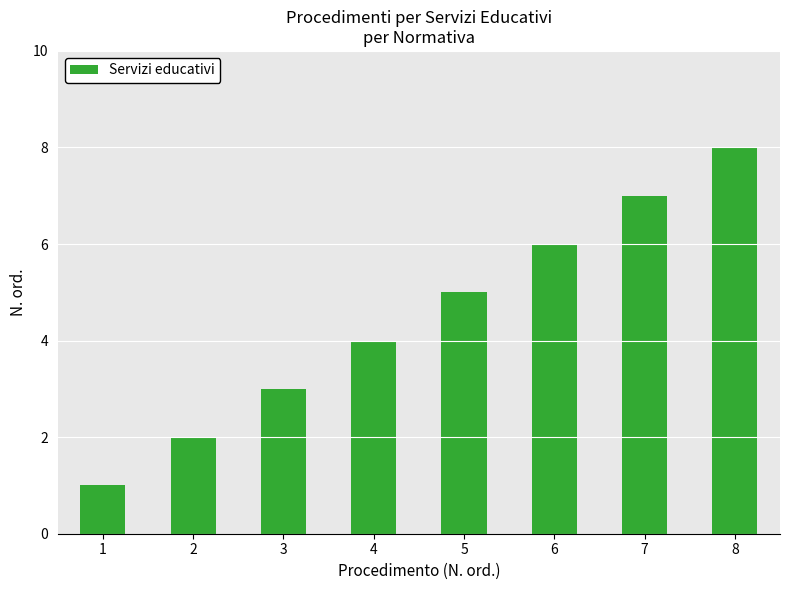

True or false: the data shows 3 at 2.

False